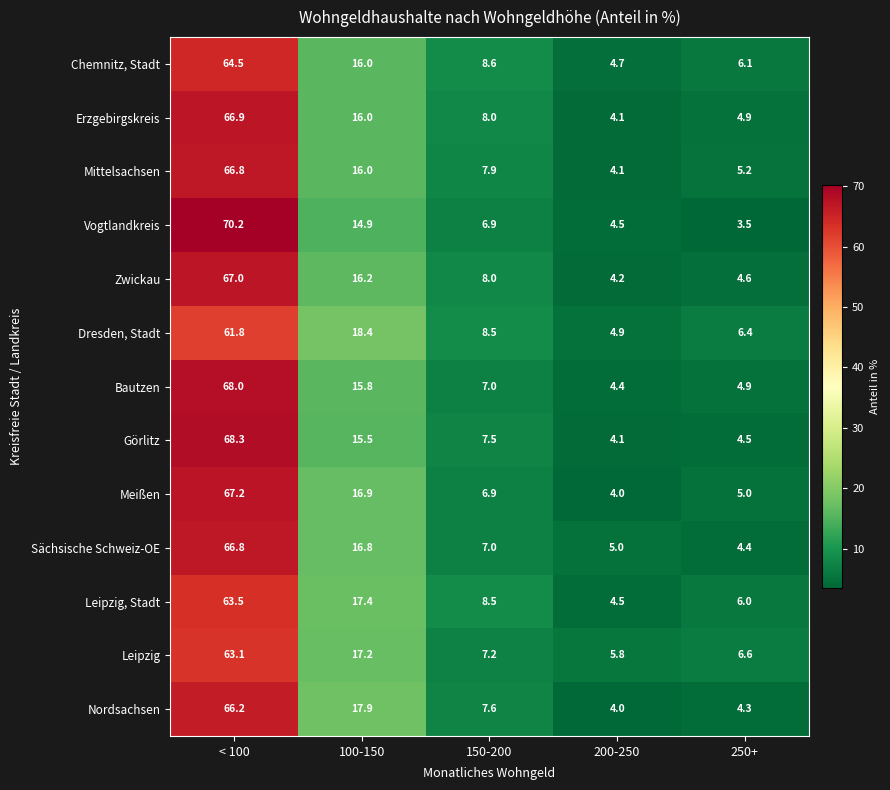

Between 100-150 and 150-200, which series saw the biggest shift?

Nordsachsen